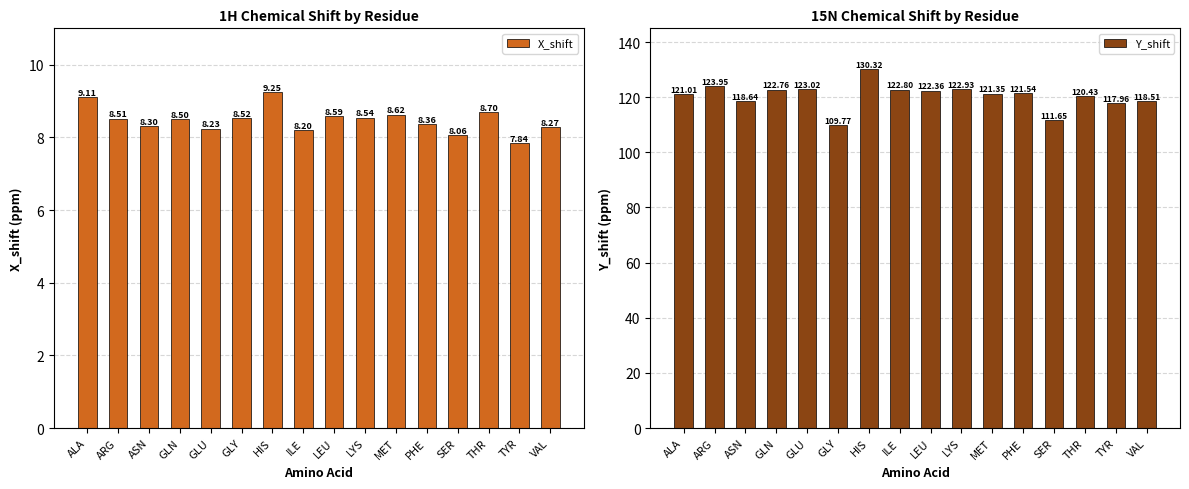

Which series has the widest spread of values?

Y_shift